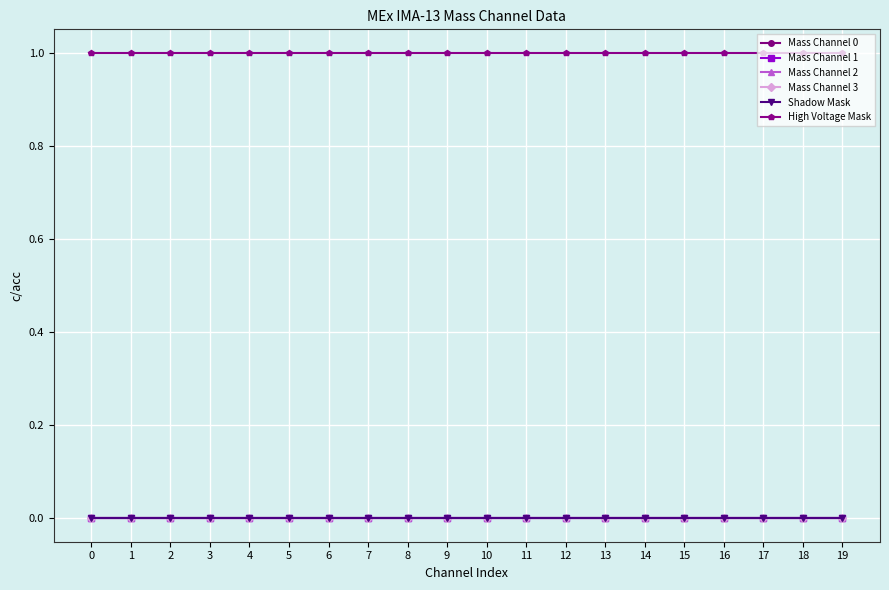

Rank the series at 14 from lowest to highest value.

Mass Channel 0, Mass Channel 1, Mass Channel 2, Mass Channel 3, Shadow Mask, High Voltage Mask